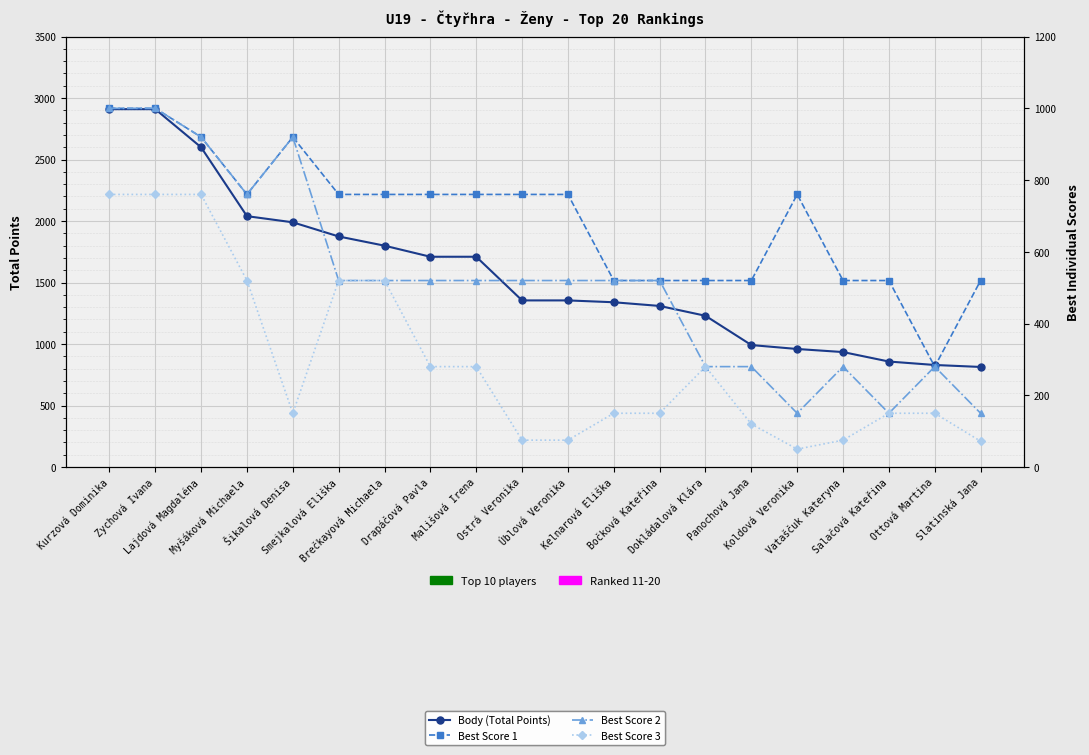

How many data points in Best Score 3 are above 150?

9